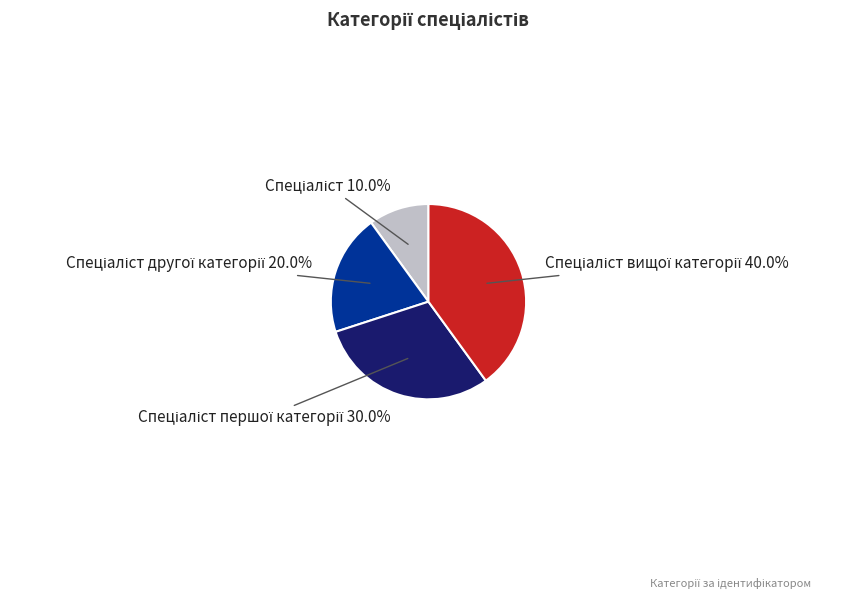

Is there a majority slice in this chart?

No